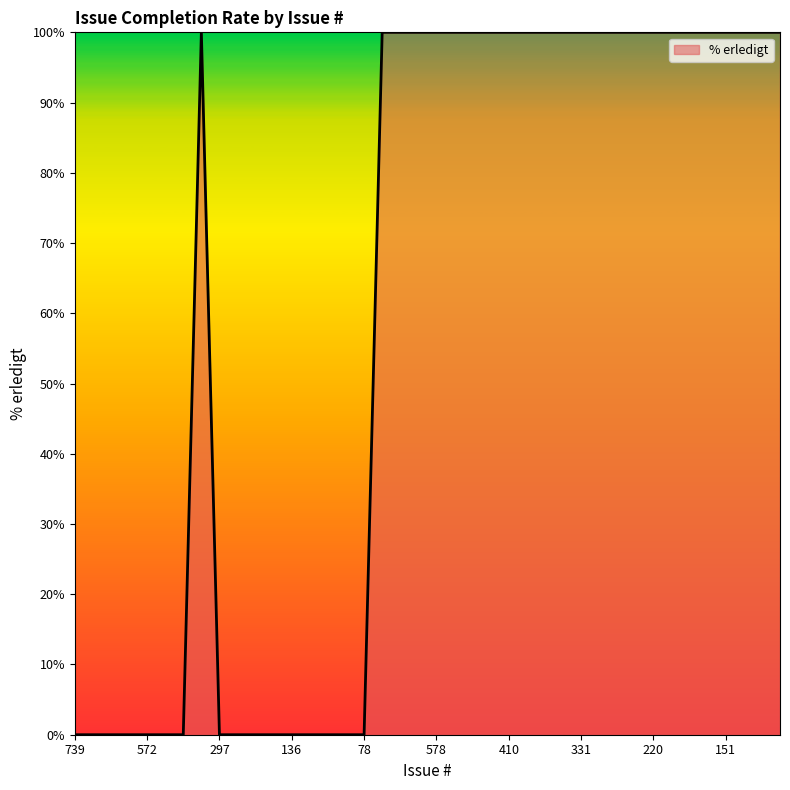

What is the difference between the maximum and minimum values?

100